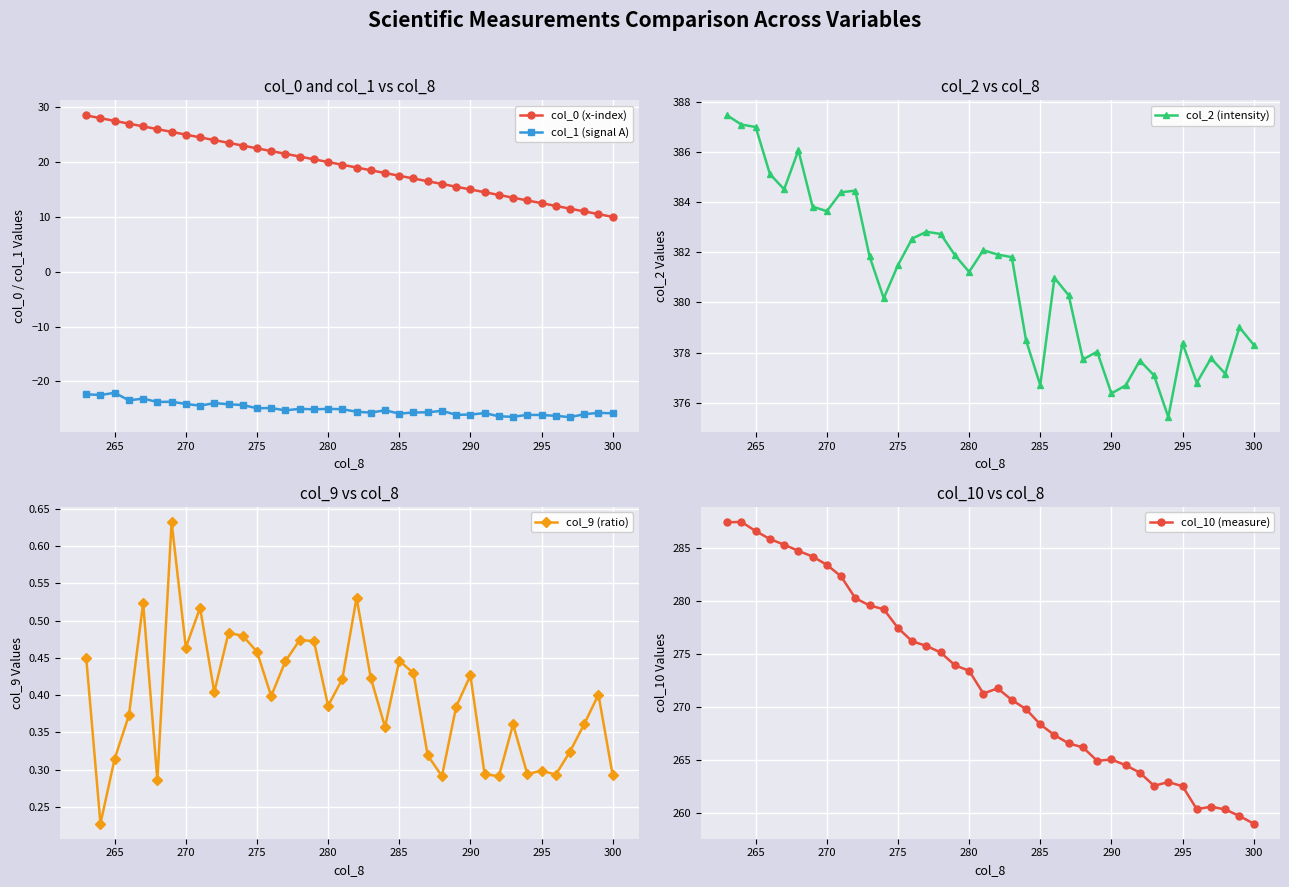

Count the col_9 (ratio) values in the range 0 to 1.

38